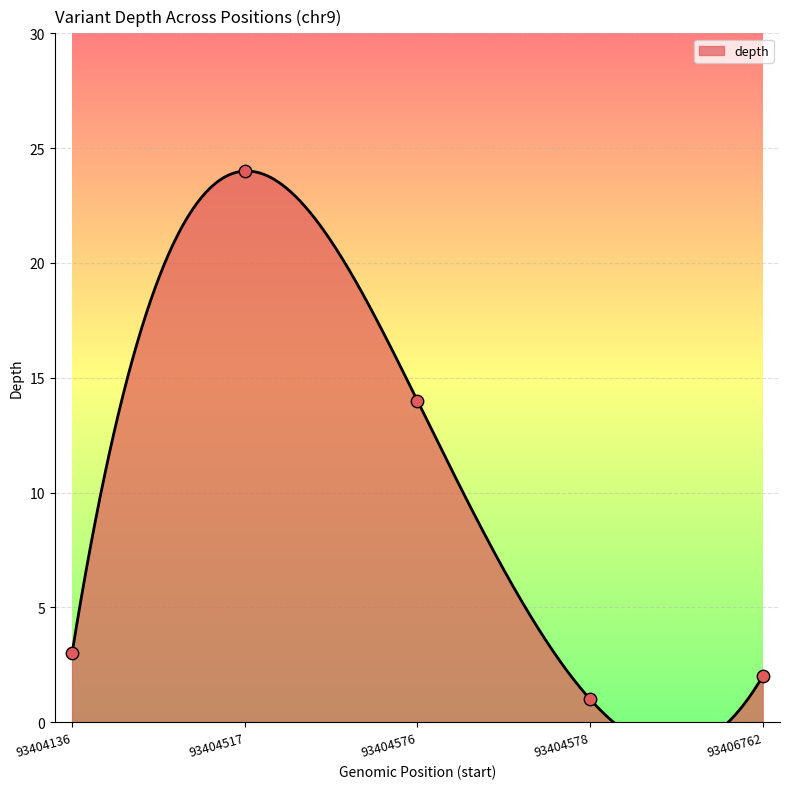

What is the change in value from 93404517 to 93404576?

-10